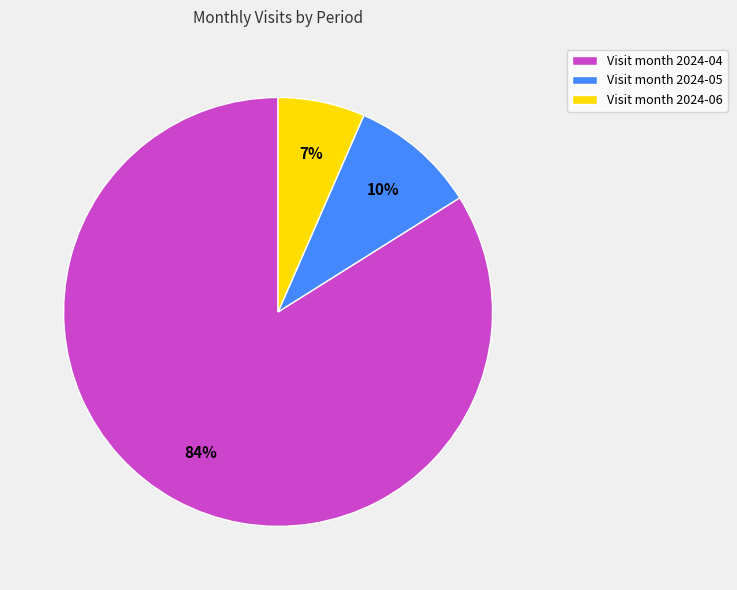

To the nearest percent, what percentage of the pie is Visit month 2024-05?

10%